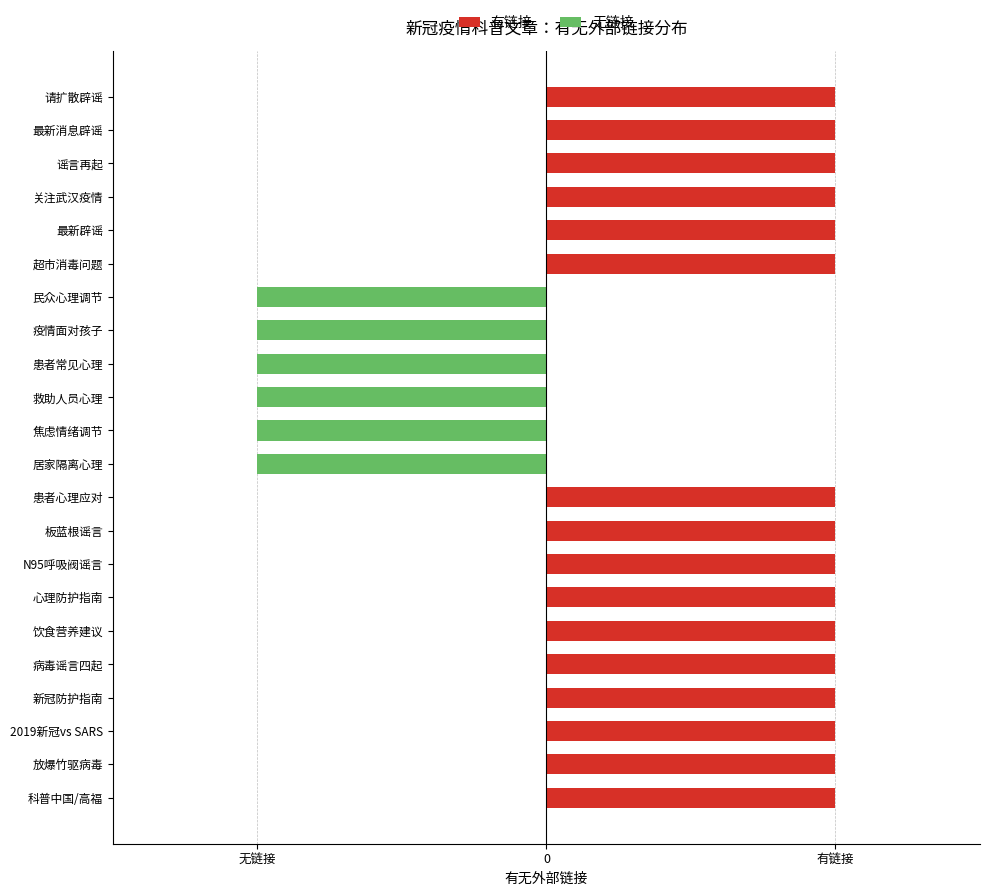

Which series changed the most between N95呼吸阀谣言 and 最新消息辟谣?

有链接